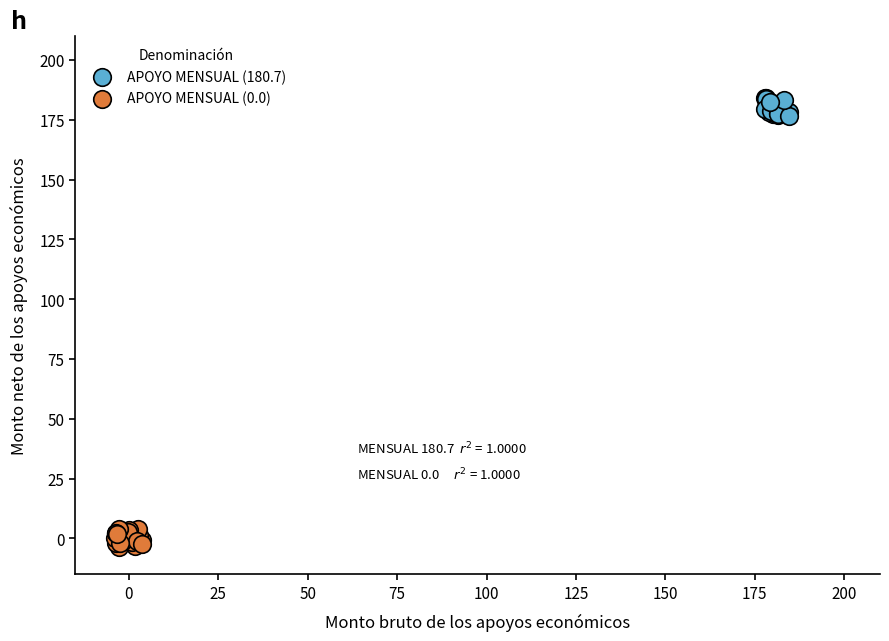

What are all the series names shown in the legend?

APOYO MENSUAL (180.7), APOYO MENSUAL (0.0)